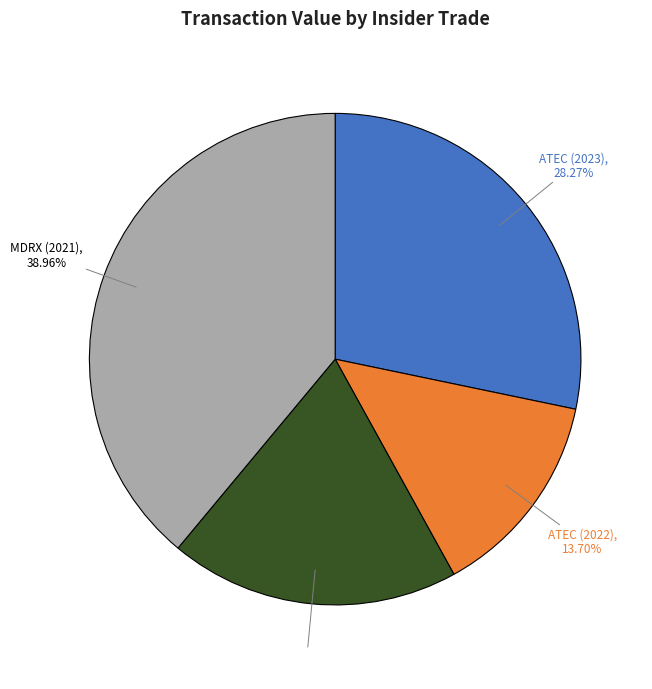

How many slices are in this pie chart?

4